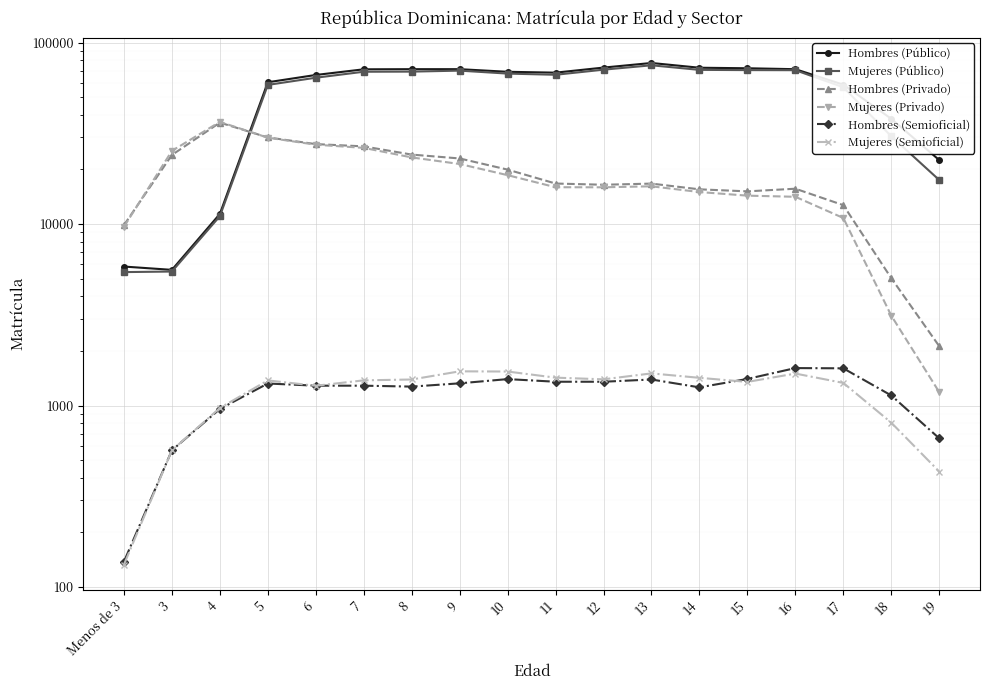

What is the value of the Hombres (Semioficial) point at the 14th from the left?

1402